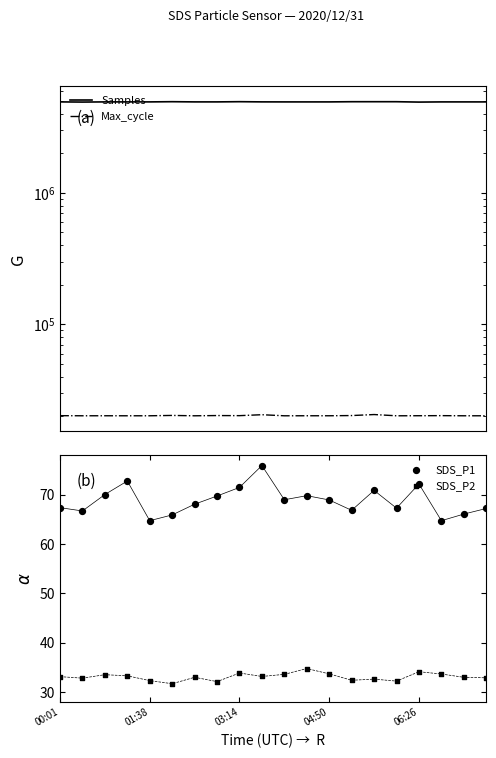

What is the total value across all series at 15?

4958882.5